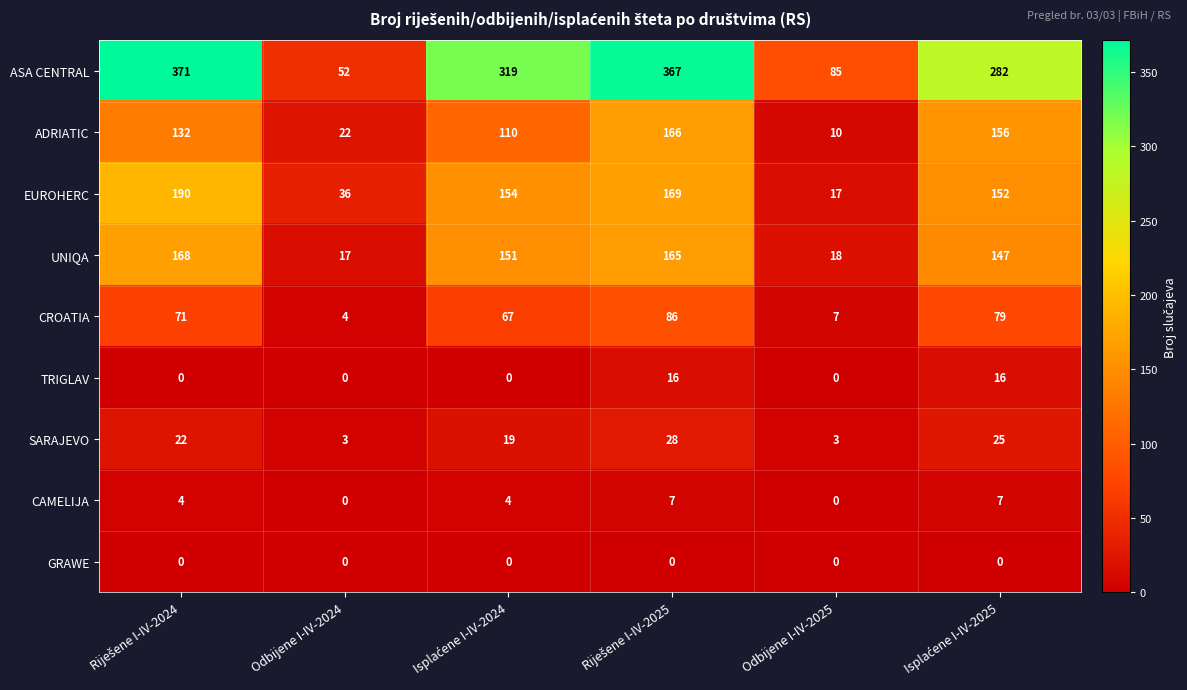

What is the maximum value shown in the chart?

371